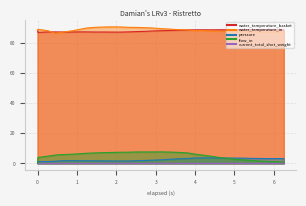

What is the difference between the maximum and second lowest values in the water_temperature_basket series?

1.6